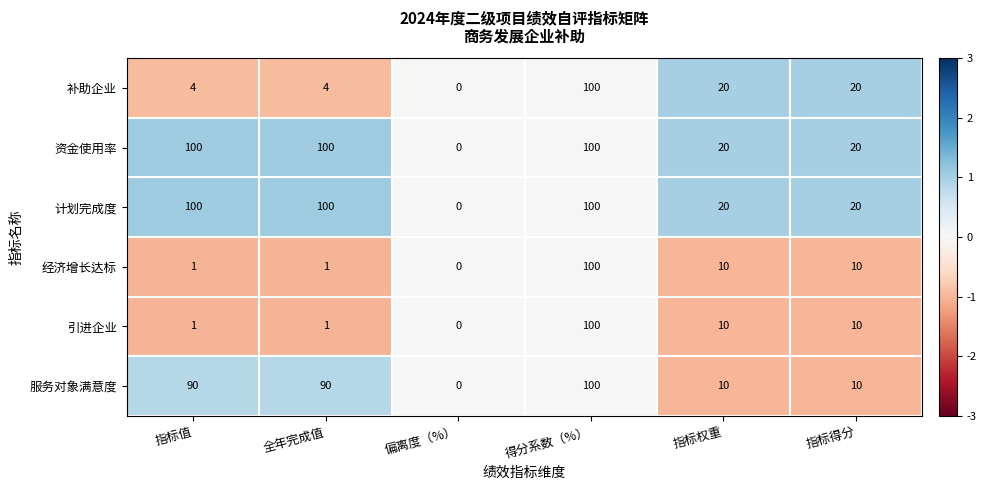

How many positive values does the 引进企业 series have?

5